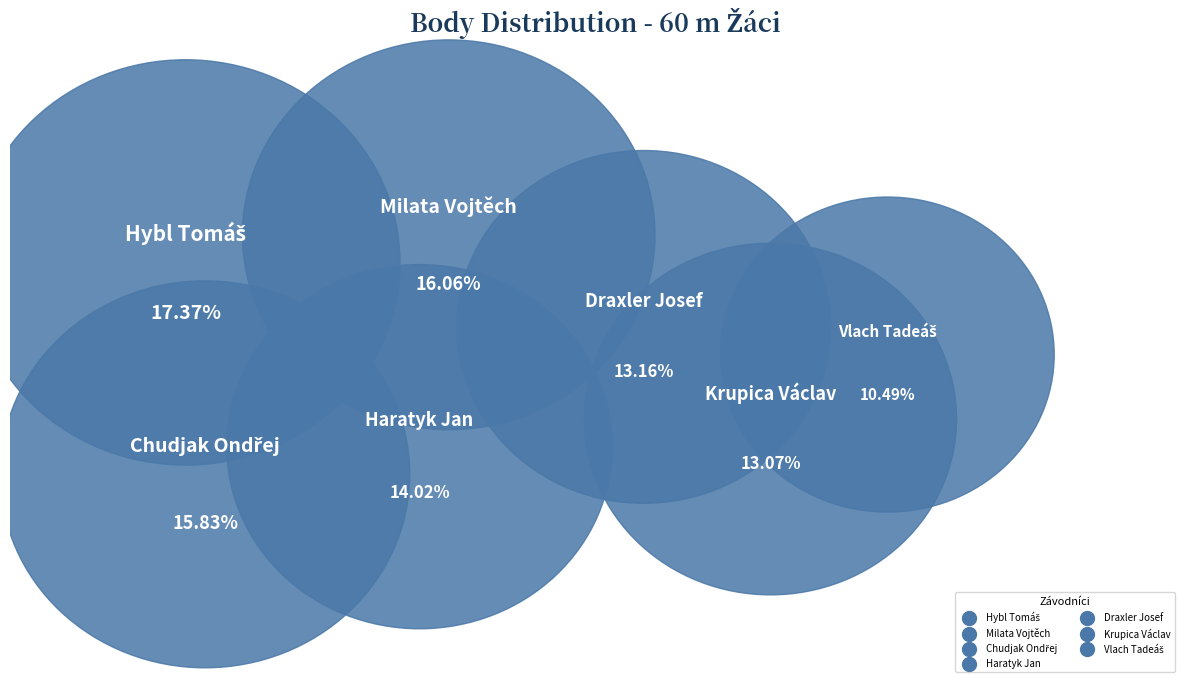

Which has a higher value, Chudjak Ondřej or Milata Vojtěch?

Milata Vojtěch